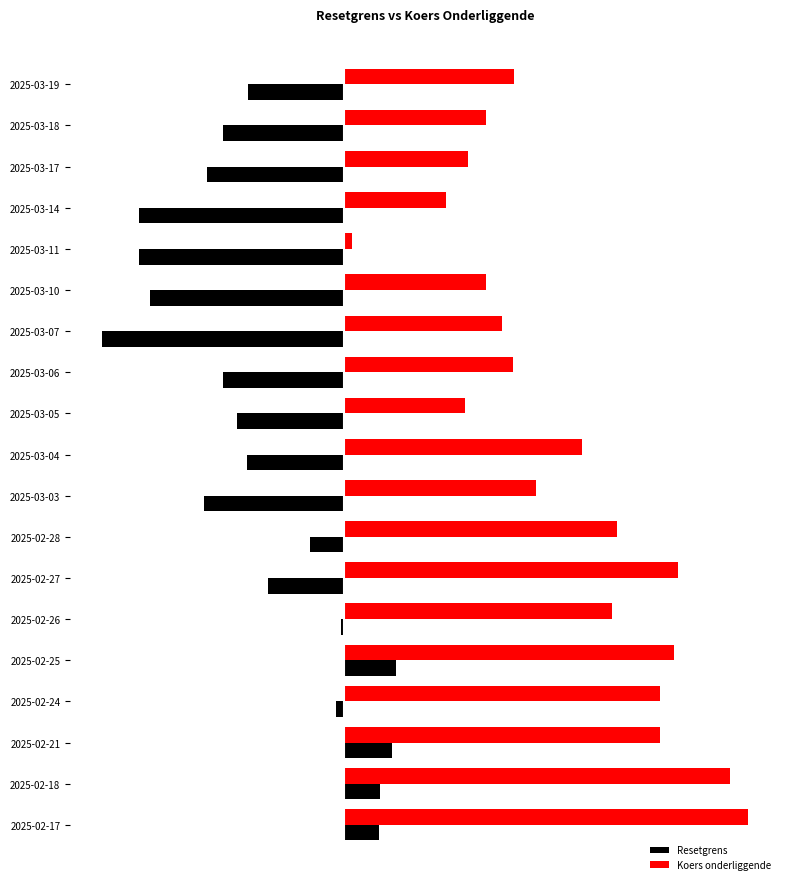

What is the minimum value shown in the chart?

-61.2